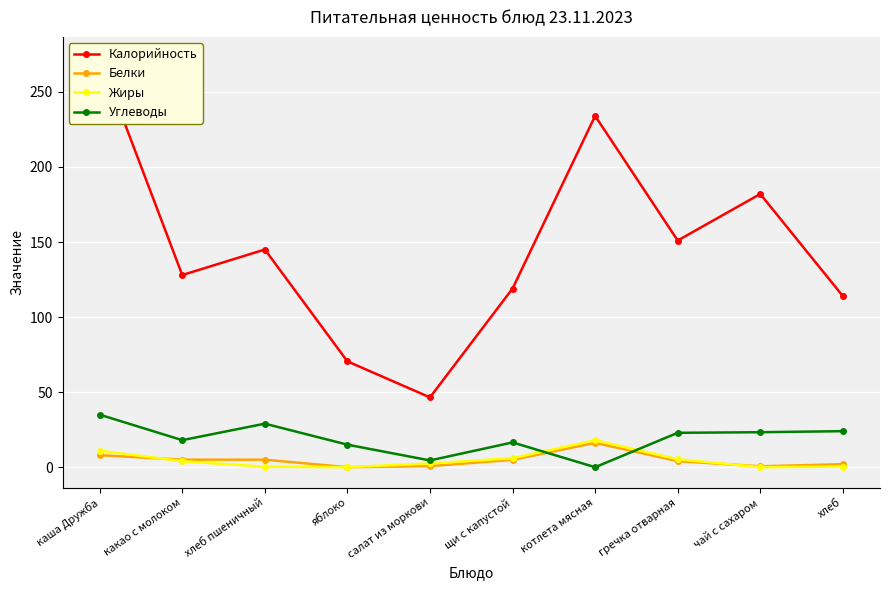

True or false: Калорийность and Белки intersect in this chart.

False